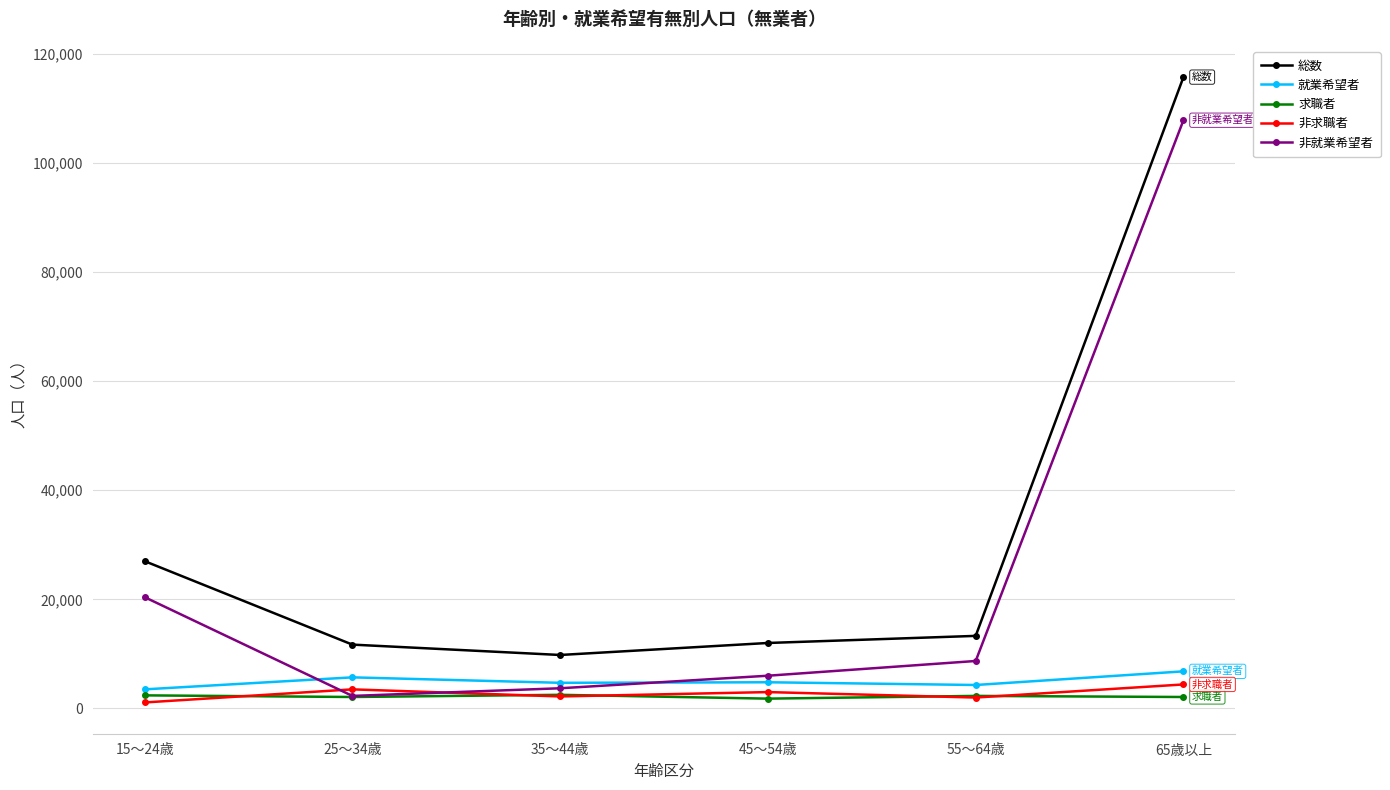

At which label does 就業希望者 first exceed 4800?

25～34歳